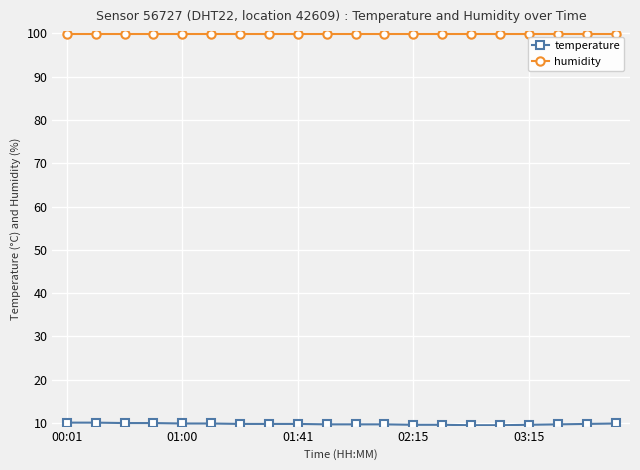

What is the greatest value displayed?

99.9